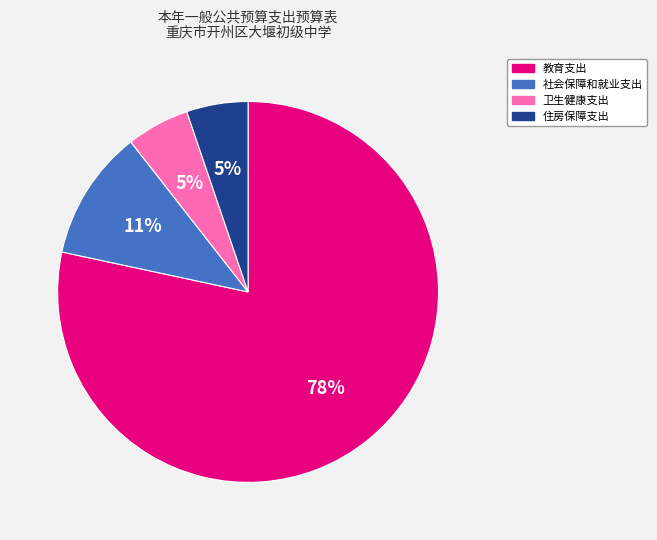

Which slice is the largest?

教育支出